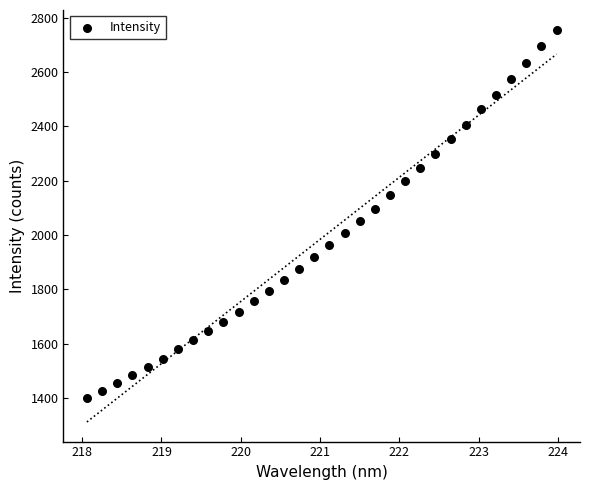

What is the range of Y values (max minus min)?

1356.7